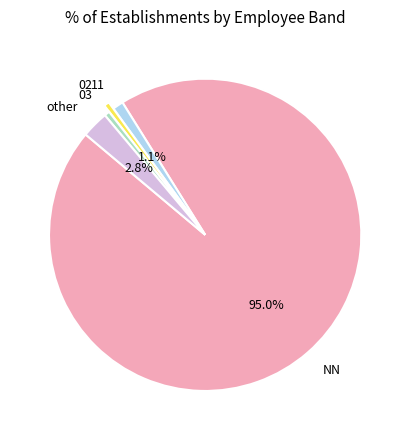

What percentage is the 02 slice, to the nearest percent?

1%